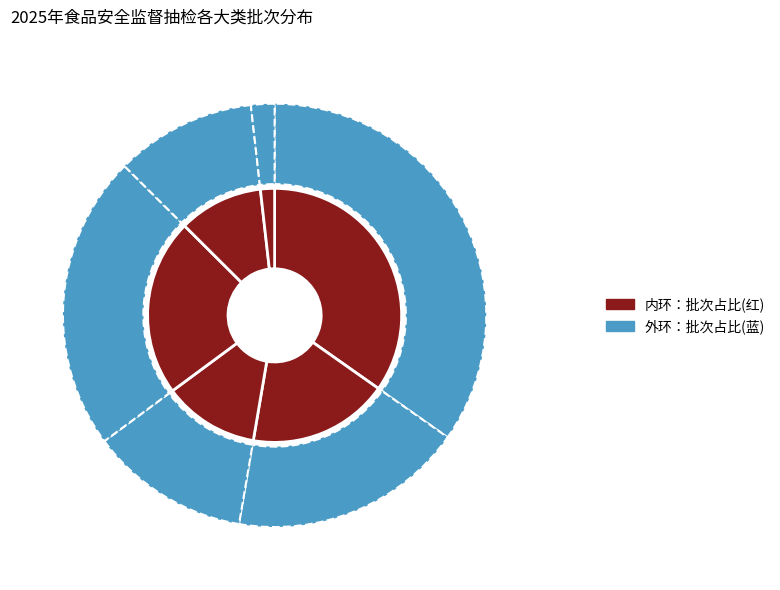

How many segments does this pie chart have?

6